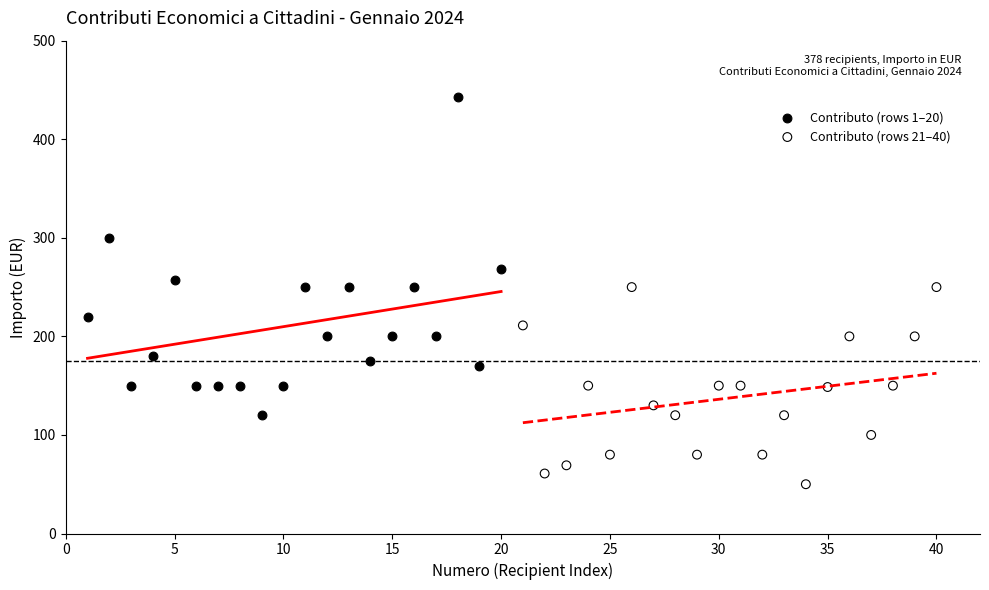

Which series has the widest spread of Y values?

Contributo (rows 1–20)